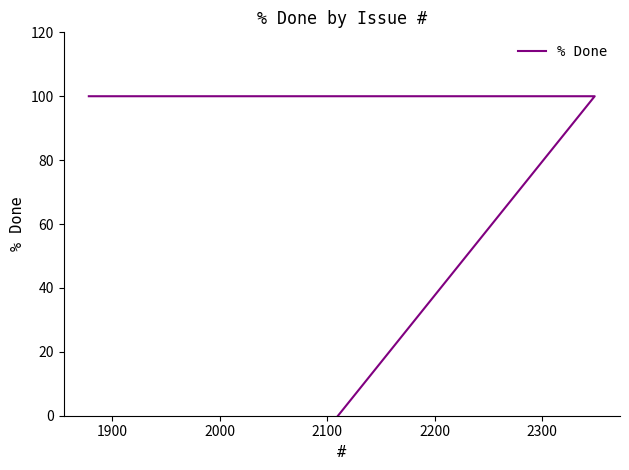

Reading right to left, list all the values displayed in this chart.

100	100	0